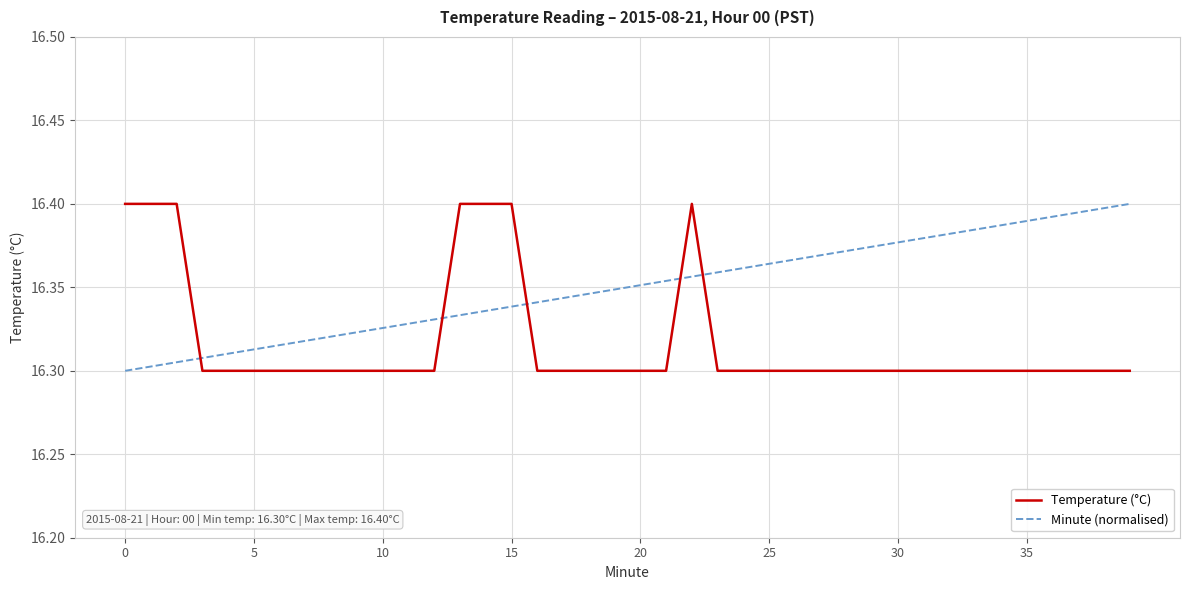

Rank the series by their average value, from highest to lowest.

Minute (normalised), Temperature (°C)